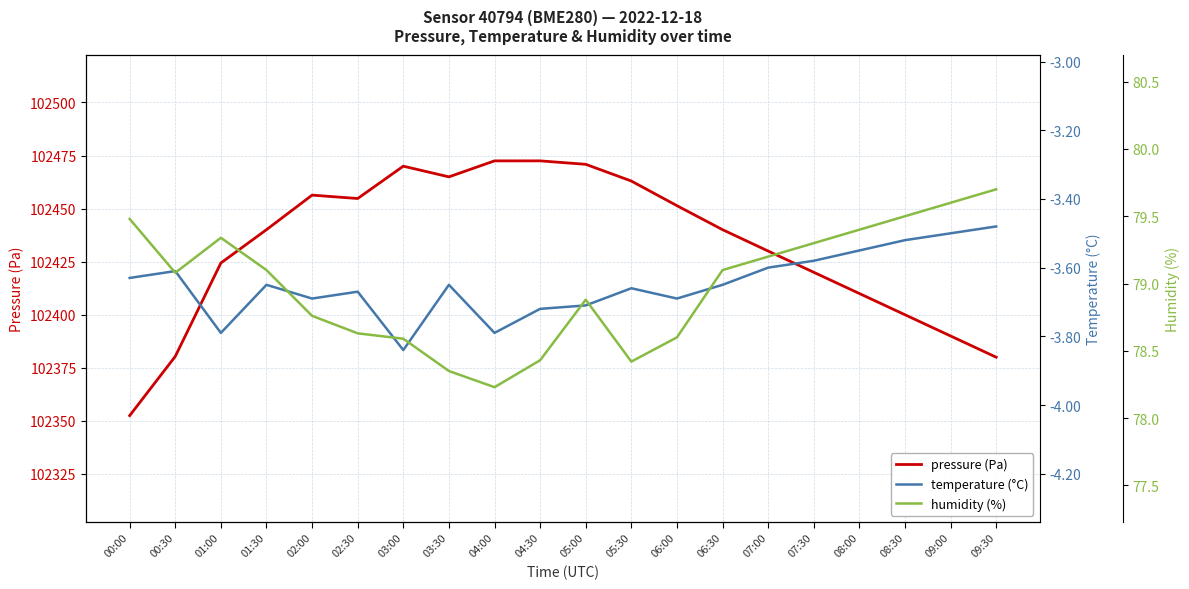

What is the sum of all humidity (%) values?

1579.7